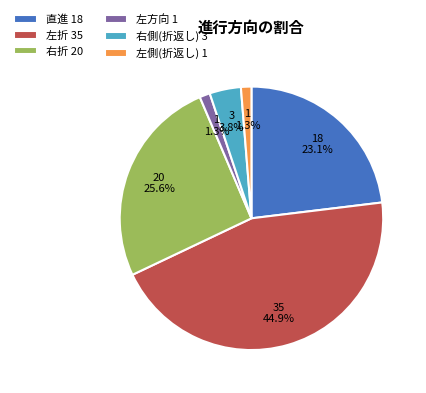

The 左方向 slice represents 15% of the pie. True or false?

False